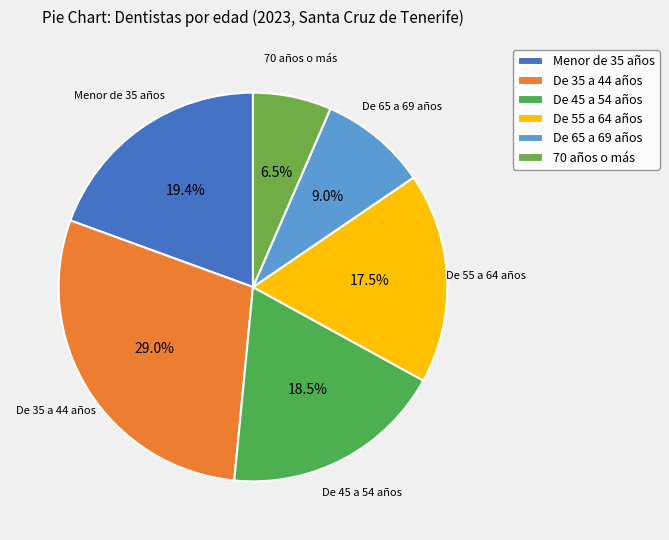

Is it true that De 55 a 64 años is 28% of the pie?

False